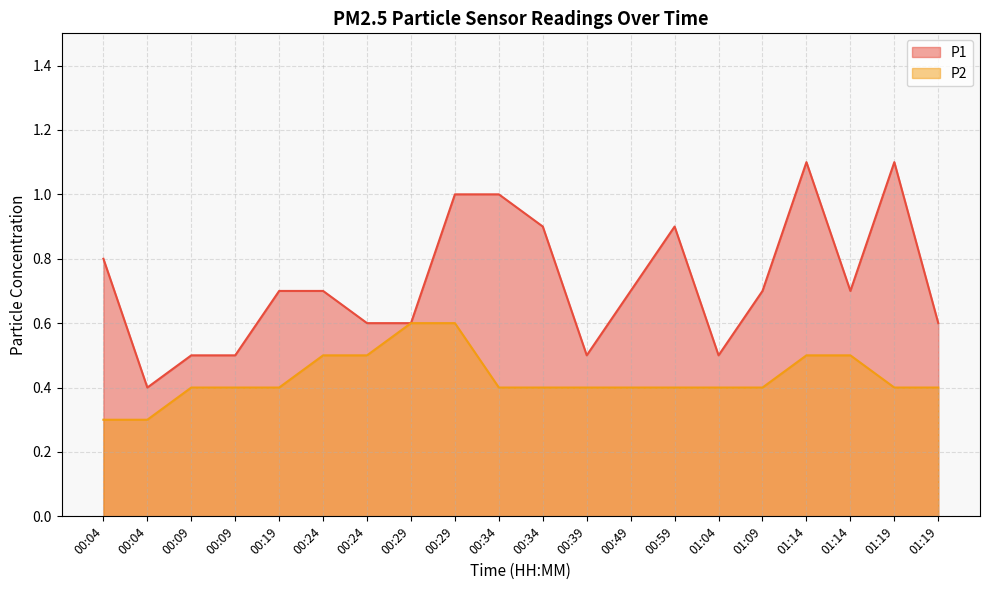

Rank the categories by P1 value from lowest to highest.

00:04, 00:09, 00:09, 00:39, 01:04, 00:24, 00:29, 01:19, 00:19, 00:24, 00:49, 01:09, 01:14, 00:04, 00:34, 00:59, 00:29, 00:34, 01:14, 01:19